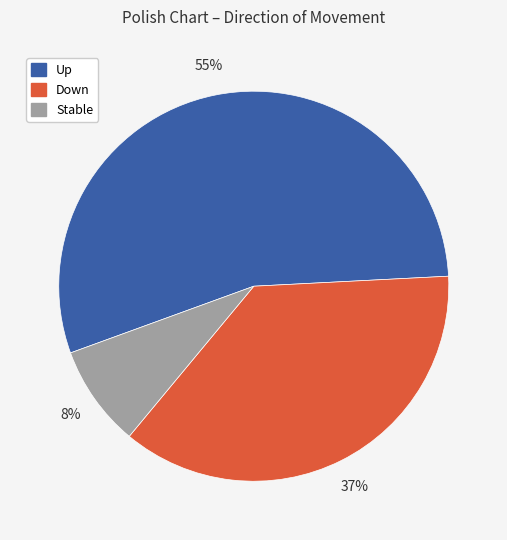

What is the largest slice in the pie chart?

Up